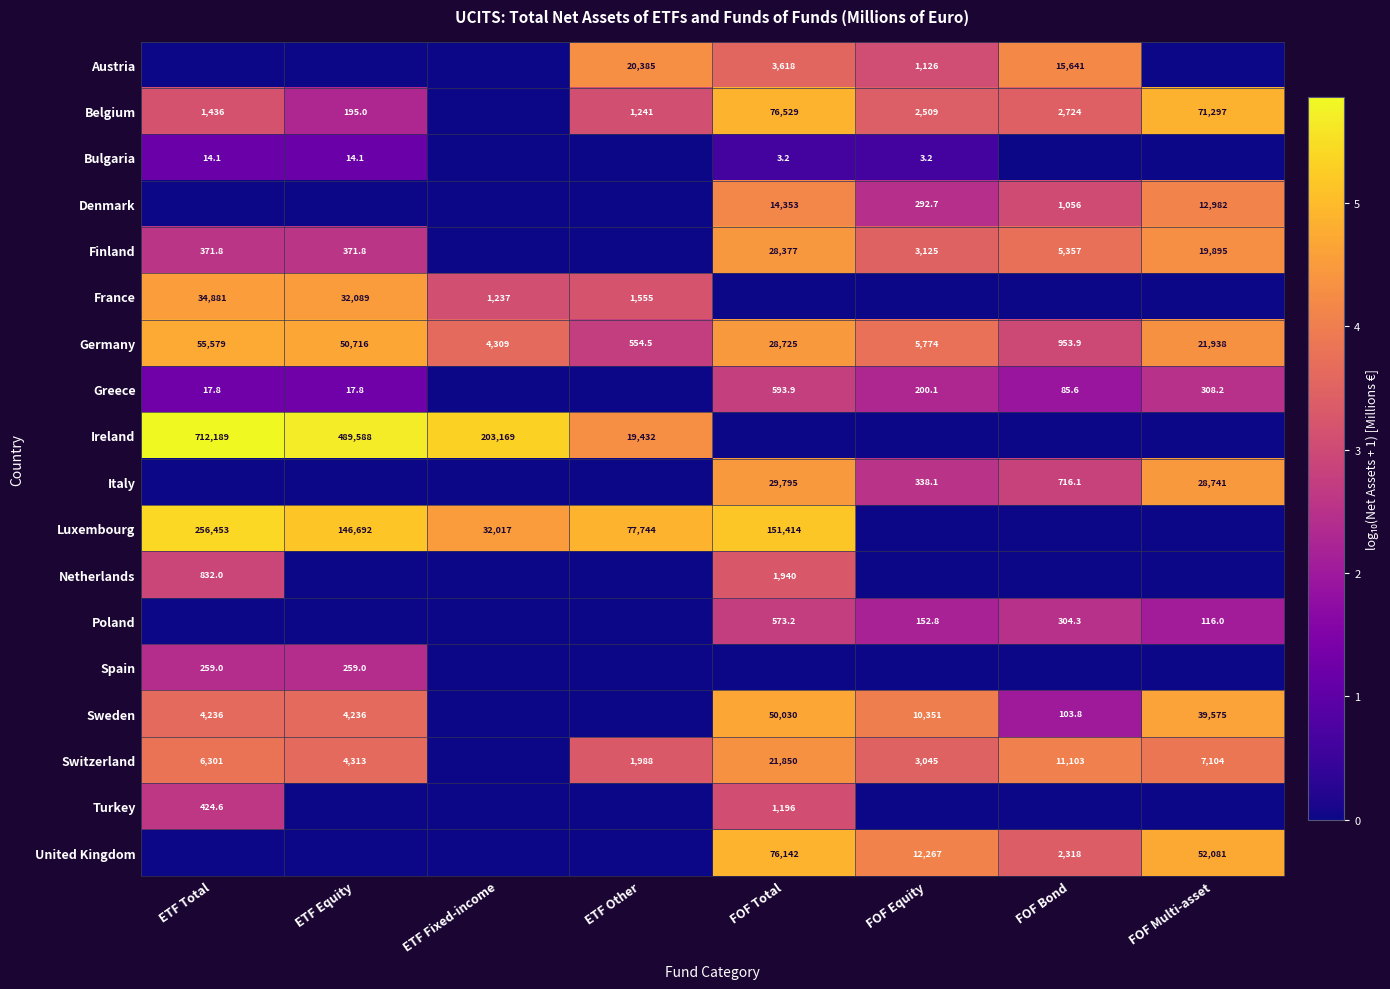

True or false: Denmark has a value of 23674.8 at FOF Total.

False